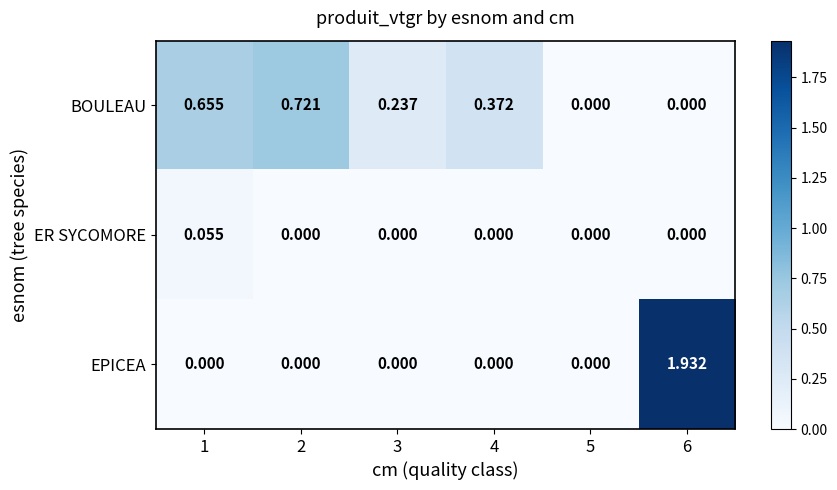

Is the value of EPICEA at 3 greater than the value of BOULEAU at 2?

No